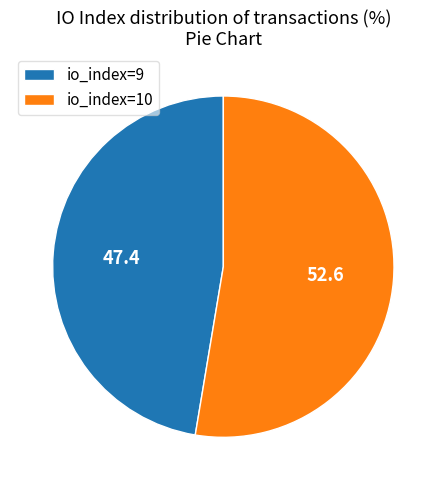

True or false: io_index=9 accounts for 47% of the total.

True